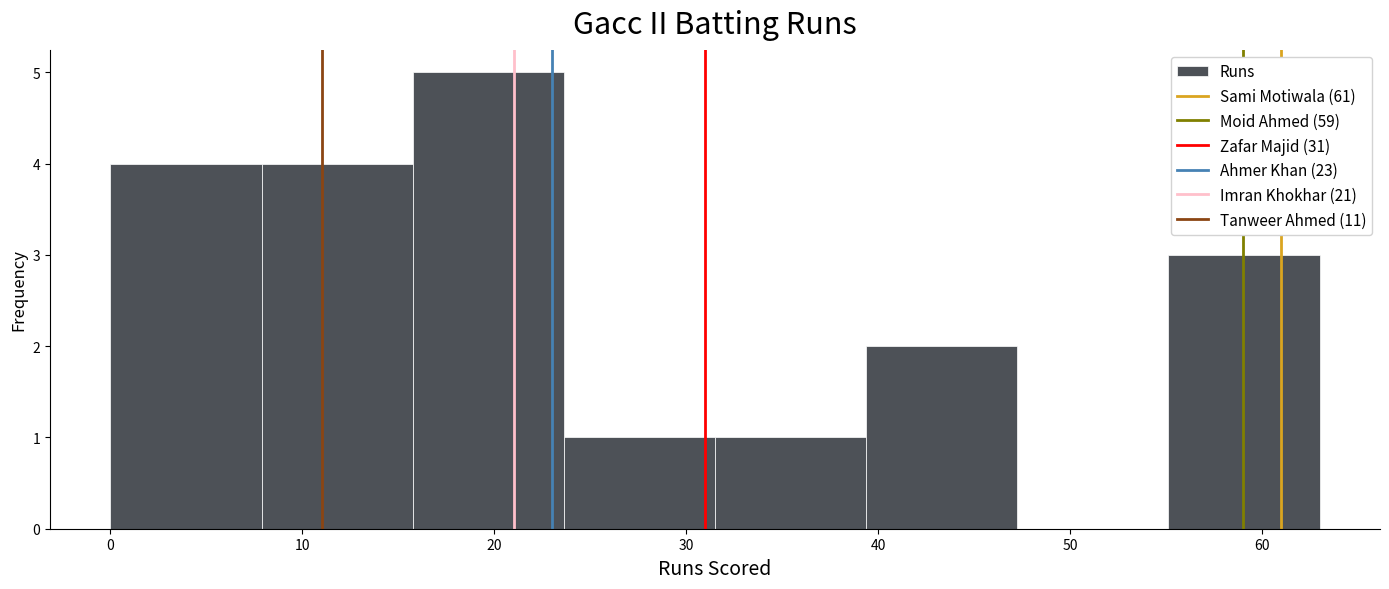

Reading left to right, transcribe this chart: for each bar, give the range it covers on the x-axis and its height. Neither the bar edges nor the heights are printed on the chart, so give them approximately, as read against the axes.

0 to 8: 4
8 to 16: 4
16 to 24: 5
24 to 32: 1
32 to 39: 1
39 to 47: 2
47 to 55: 0
55 to 63: 3